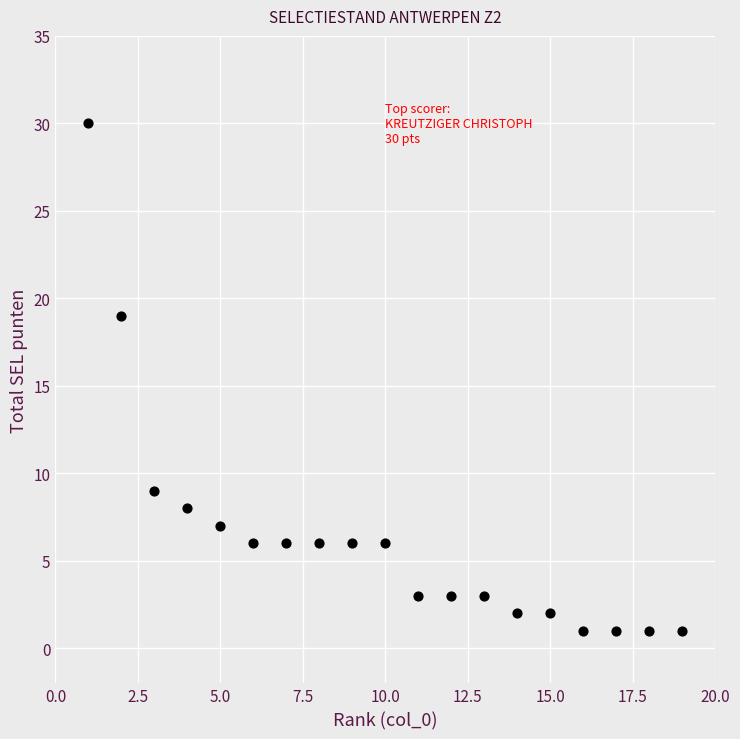

What is the range of Y values (max minus min)?

29